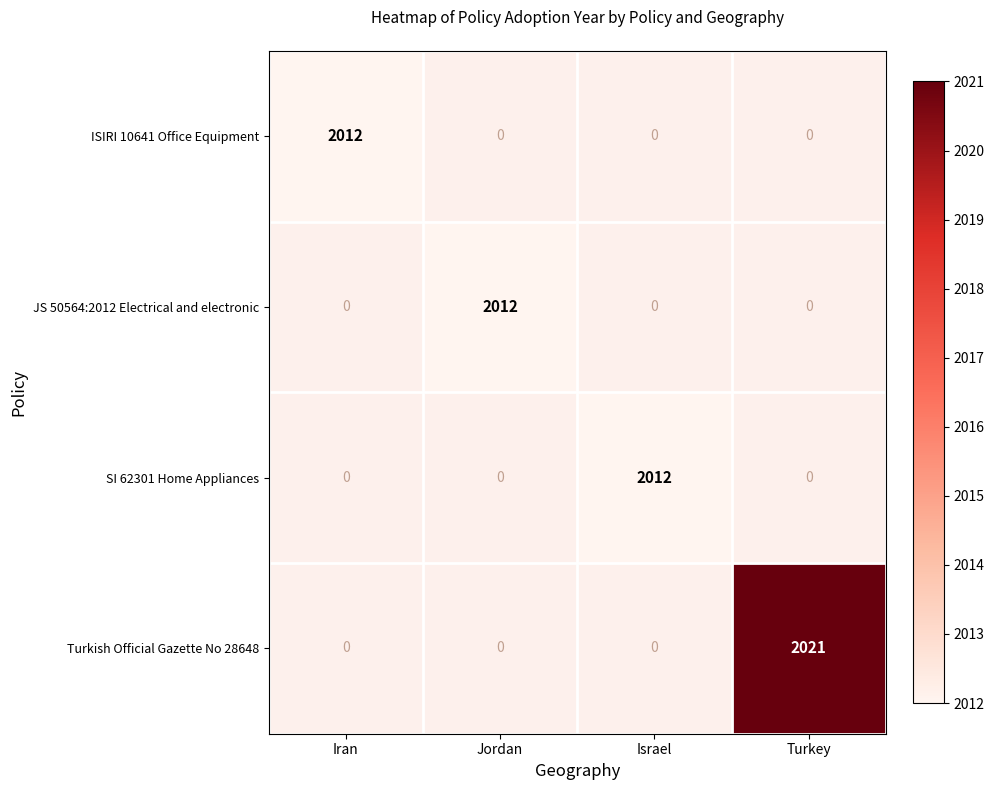

The value of JS 50564:2012 Electrical and electronic at Jordan is 887. True or false?

False